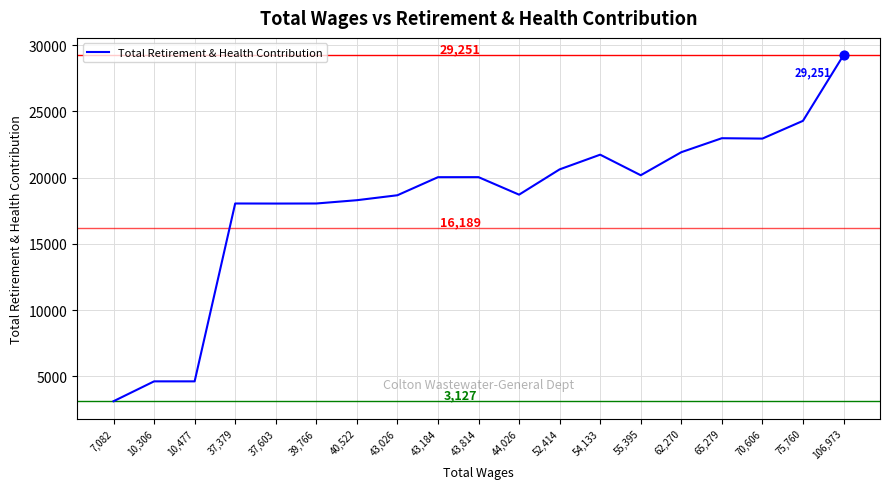

Between 10,477 and 44,026, which is larger?

44,026